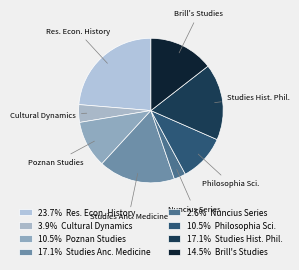

Do Res. Econ. History and Studies Anc. Medicine together represent more than half of the pie?

No